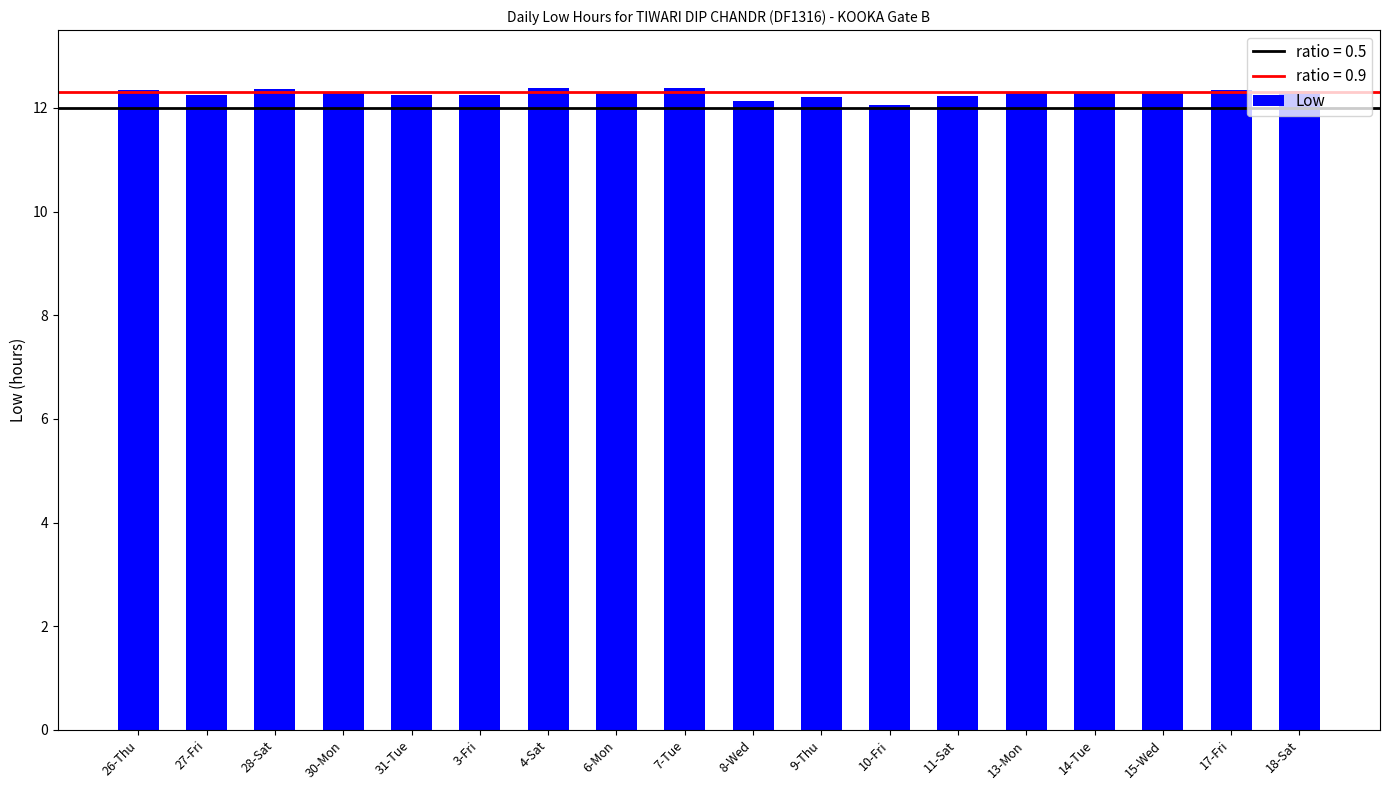

Is it true that the value at 18-Sat is 12.3?

True